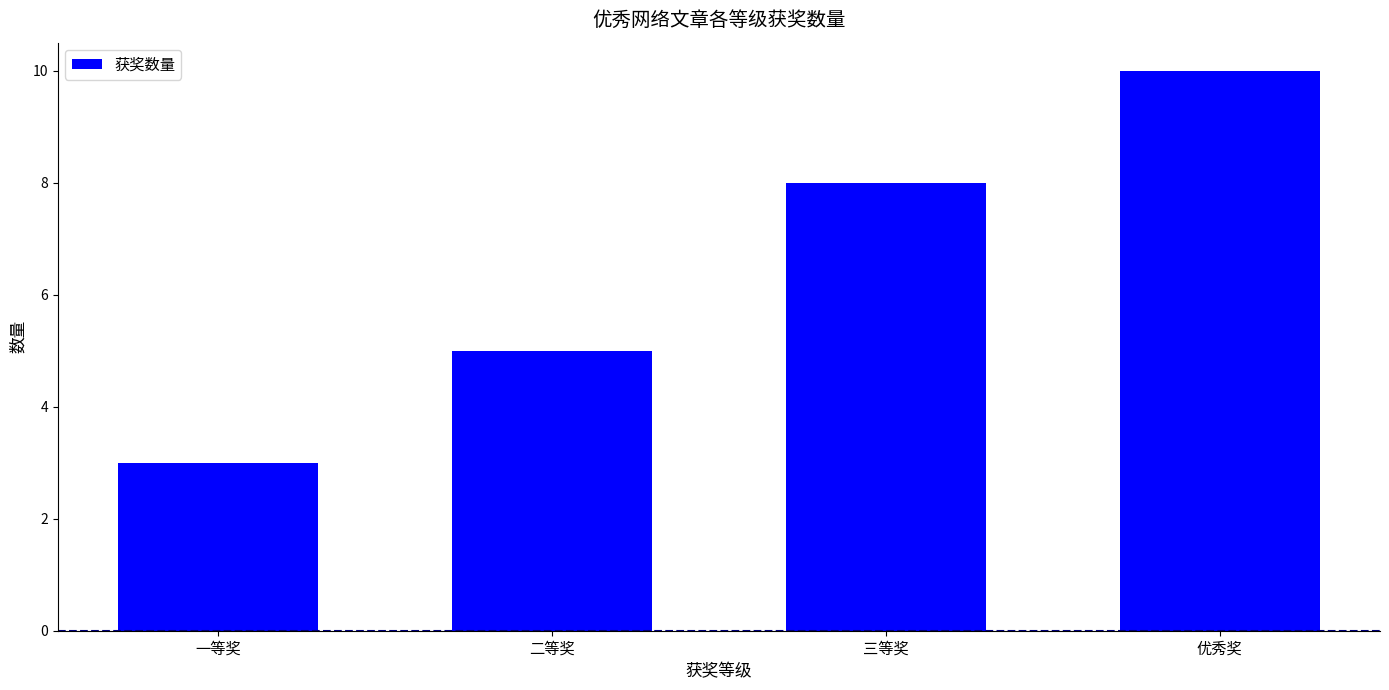

How many series are shown in this chart?

1